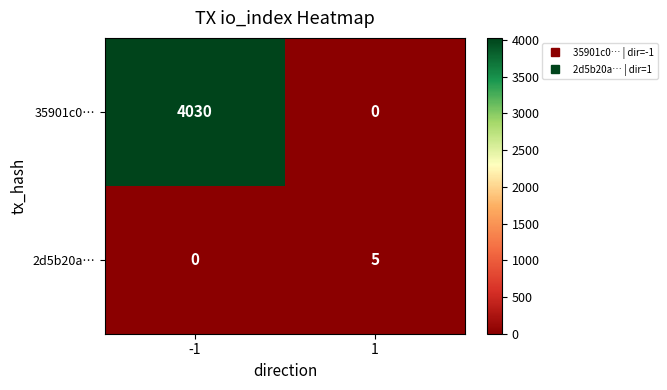

How many positive values does the 2d5b20a… series have?

1